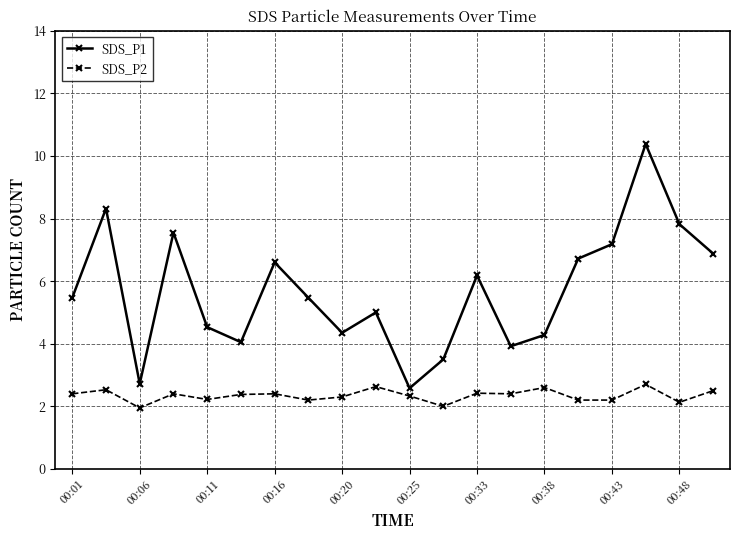

Which series has the largest range (max minus min)?

SDS_P1